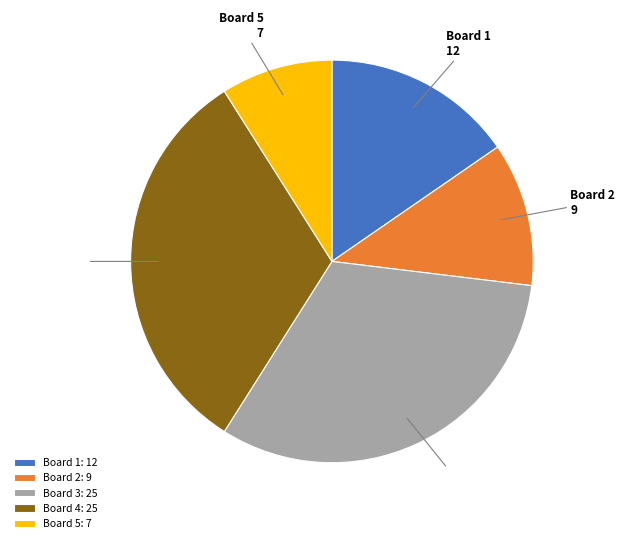

The Board 3 slice represents 24% of the pie. True or false?

False